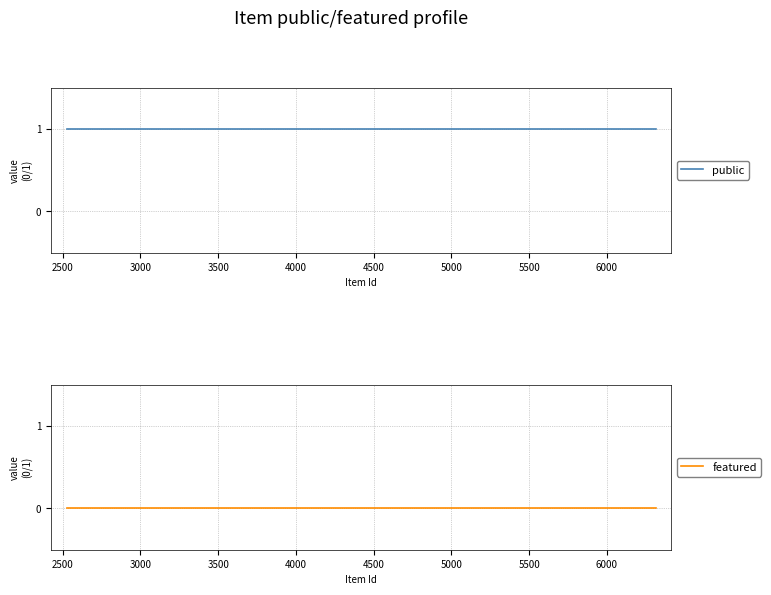

At 3500, list the series in order from largest to smallest.

public, featured